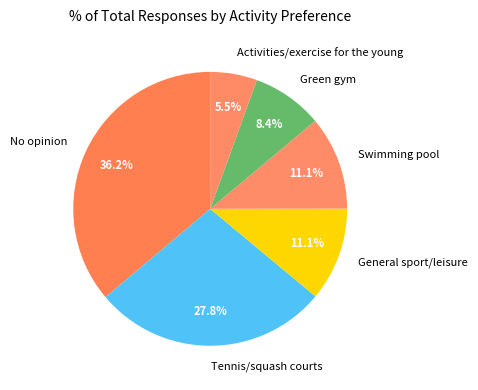

To the nearest percent, what is the average slice percentage?

17%